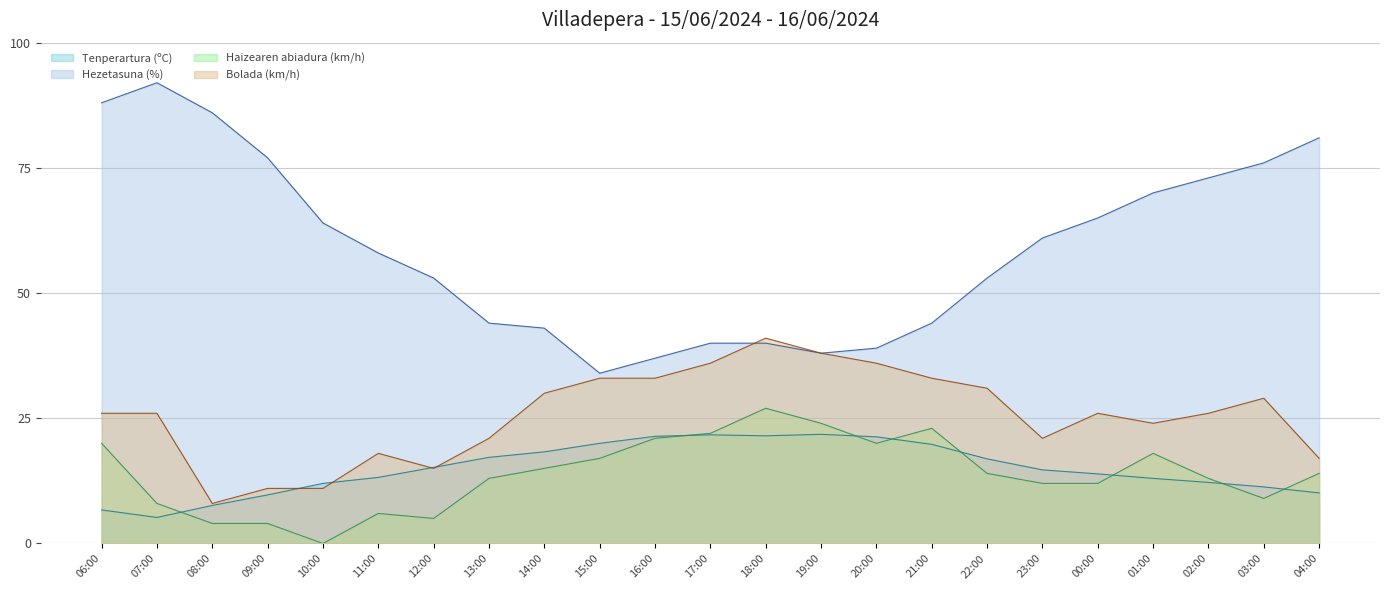

True or false: Haizearen abiadura (km/h) and Bolada (km/h) cross at least once.

False